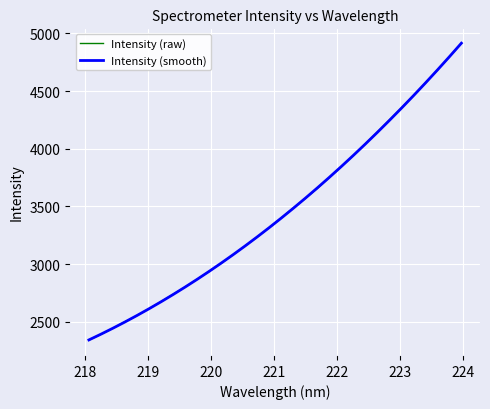

What is the minimum value for Intensity (smooth)?

2341.9